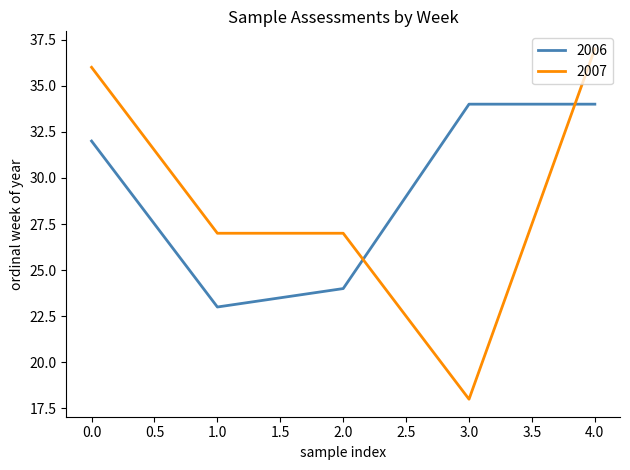

Which series has the largest range (max minus min)?

2007